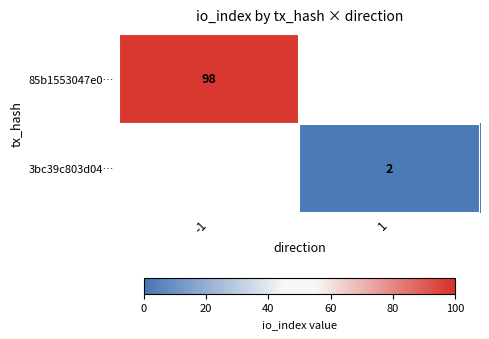

Which label corresponds to the largest value in the chart?

-1